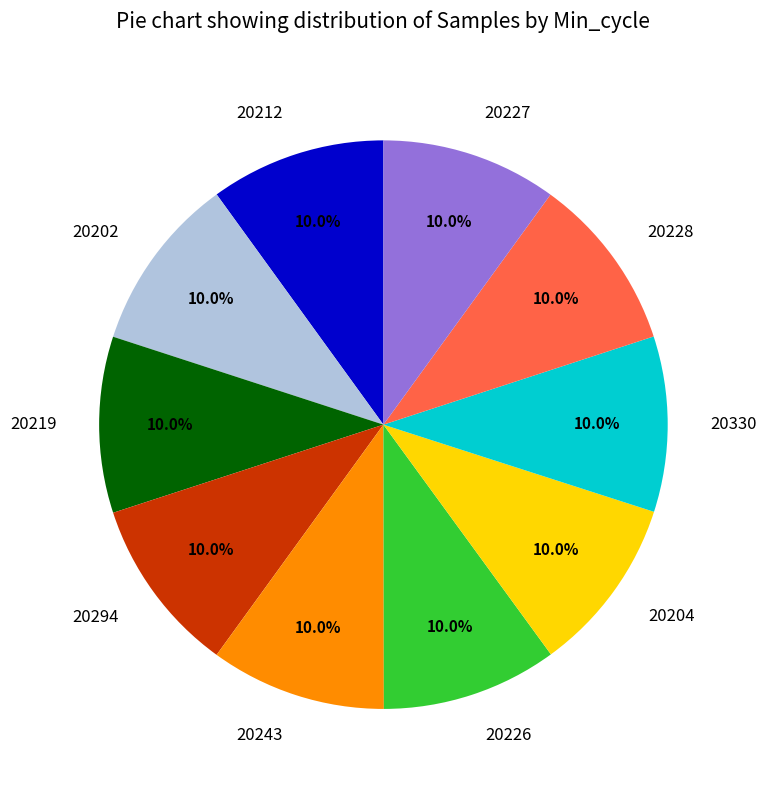

Does any single category account for the majority?

No